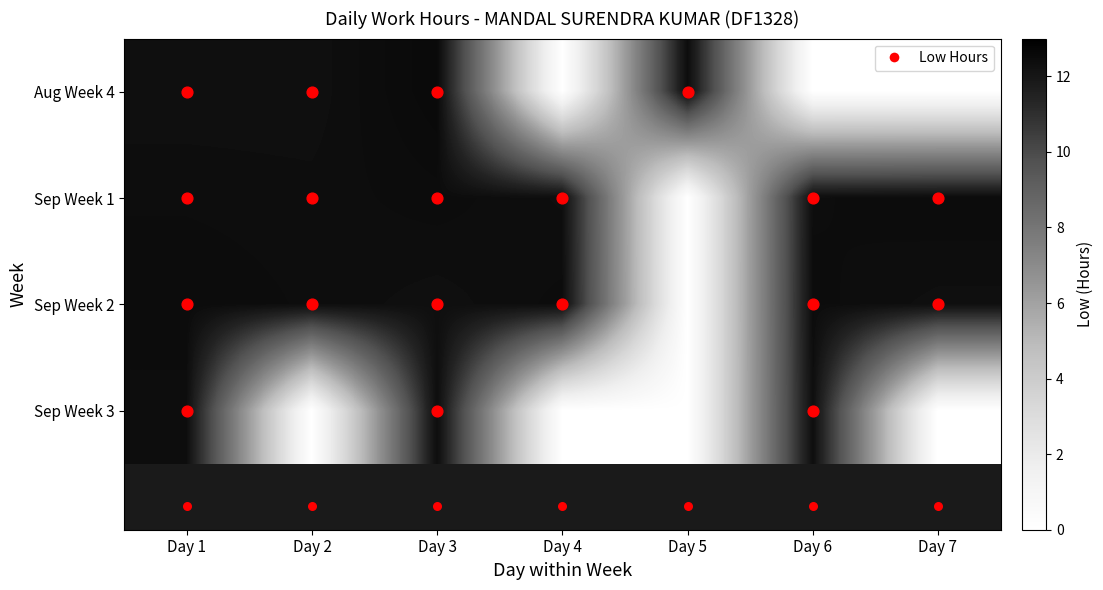

How many categories are shown in the chart?

7